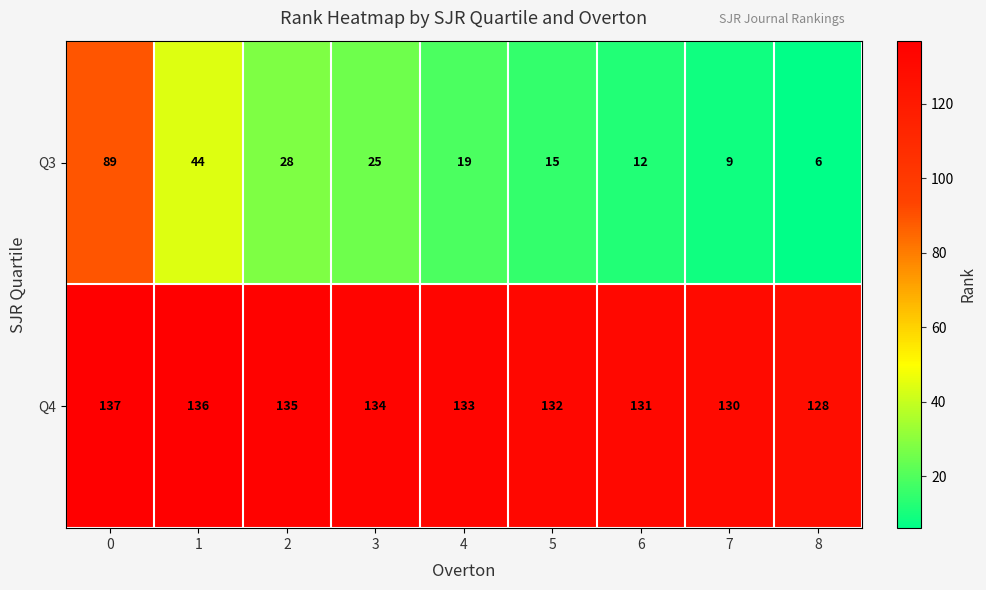

Which series has the largest total across all categories?

Q4